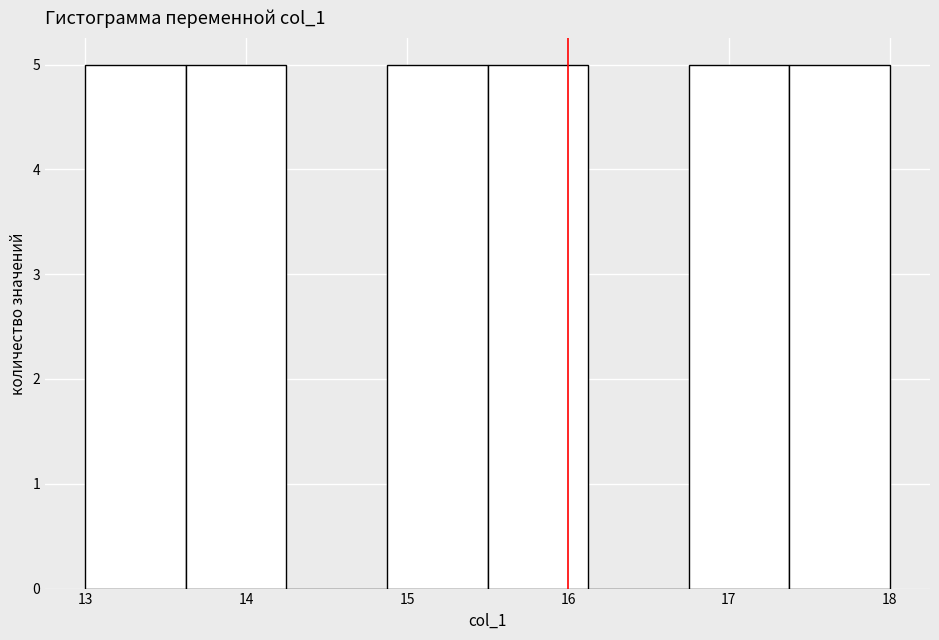

What is the height of the bar covering 13.6 to 14.3 on the x-axis? Neither the bar edges nor the heights are printed on the chart, so give them approximately, as read against the axes.

5